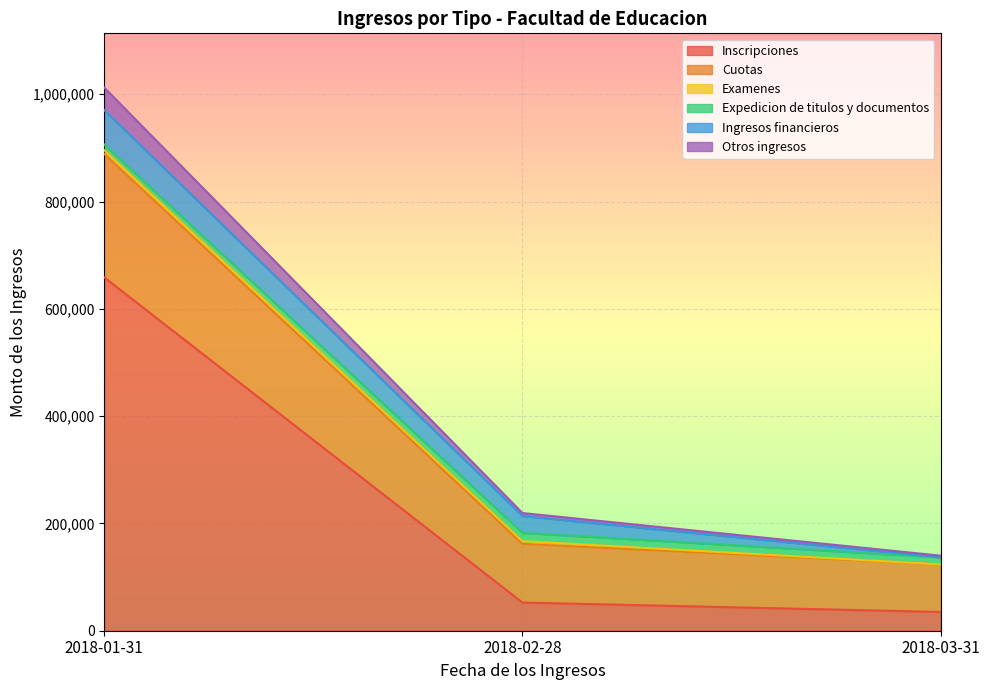

What is the maximum value for Inscripciones?

658546